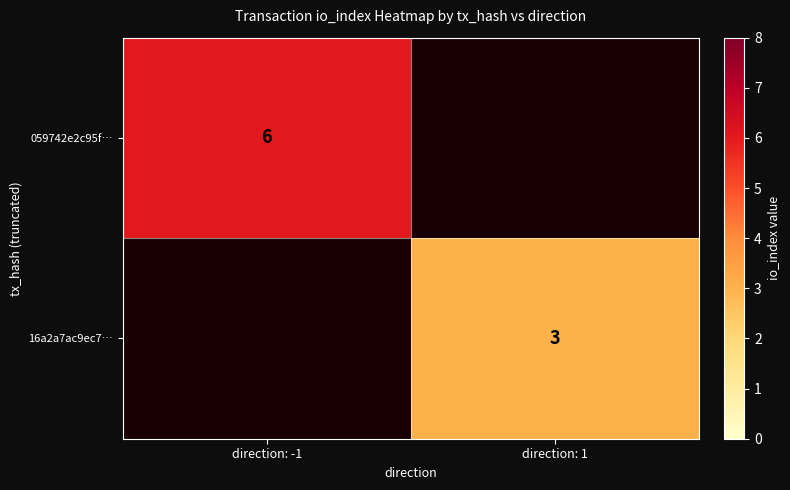

Is the value of 059742e2c95f… at direction: -1 greater than the value of 16a2a7ac9ec7… at direction: 1?

Yes